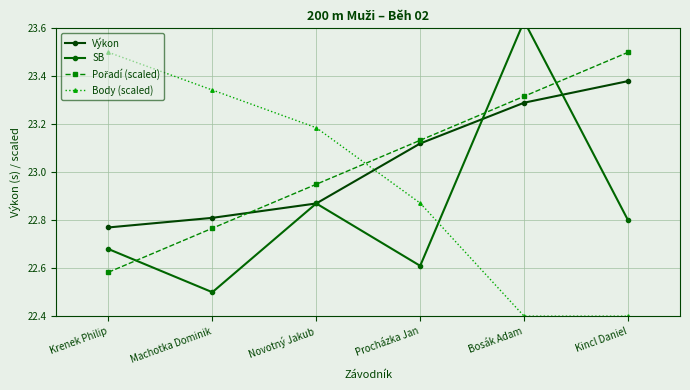

Count the number of data series in this chart.

4